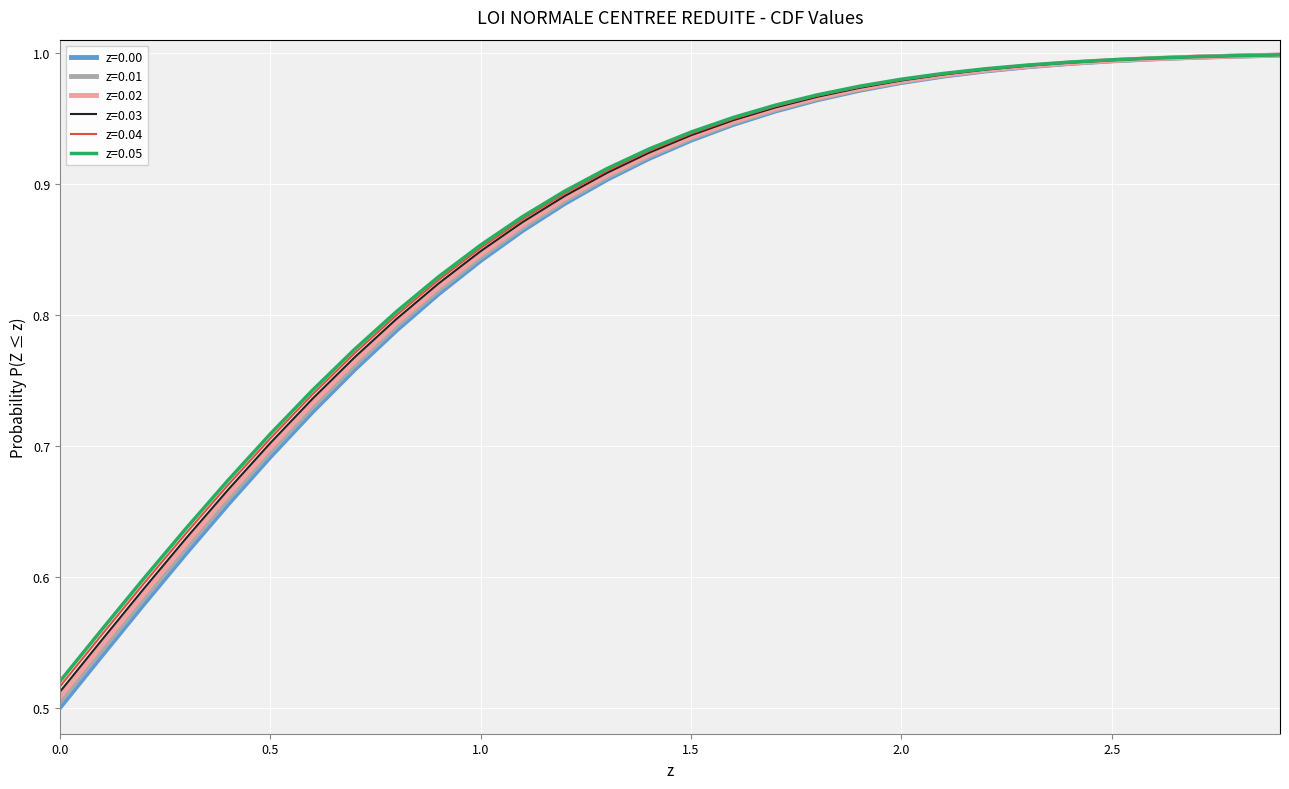

Which series has the largest range (max minus min)?

z=0.00